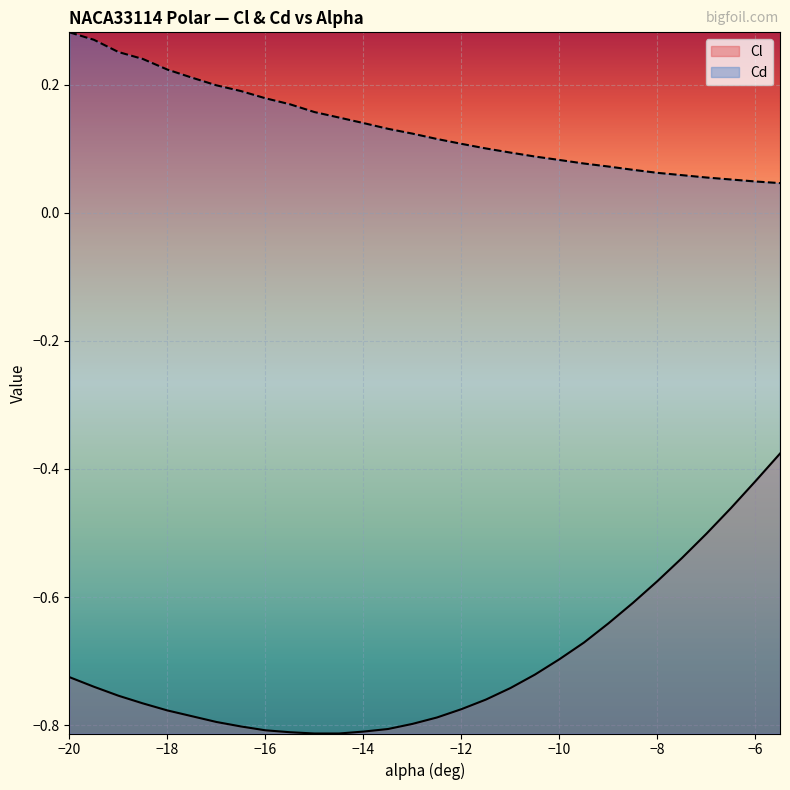

What is the value of the Cd point at the 22nd from the left?

0.1